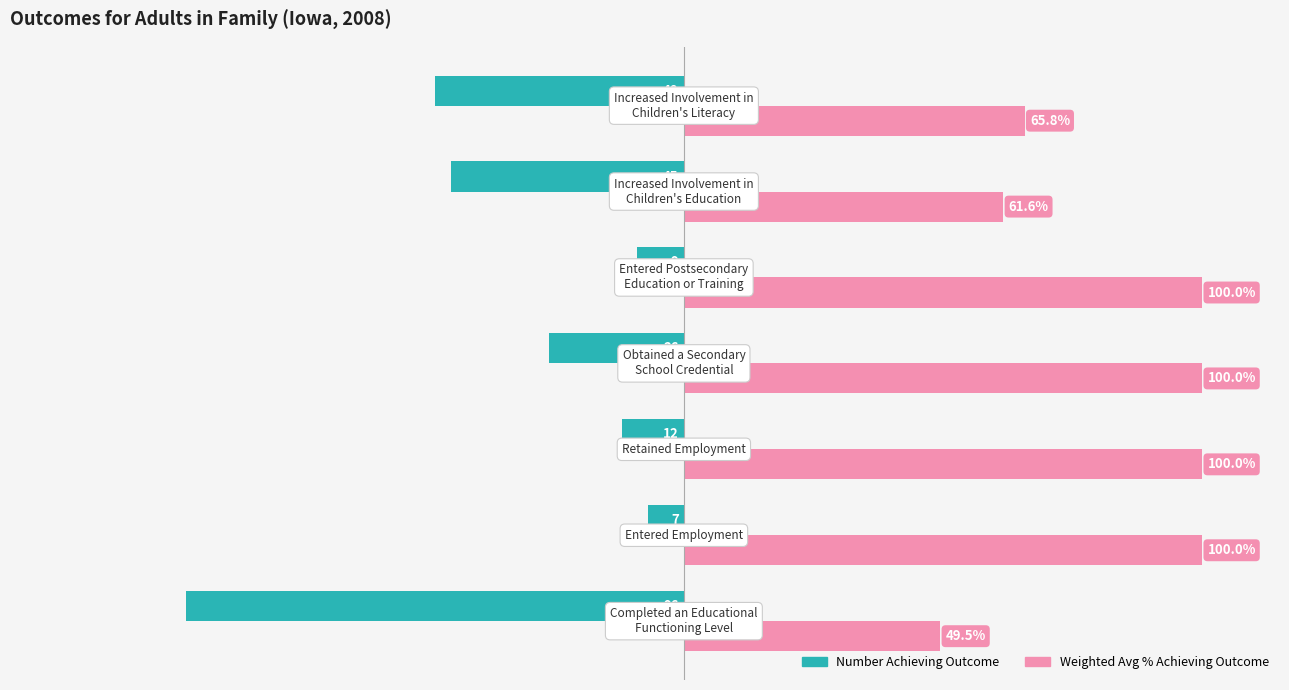

List the series in order of their overall mean, highest first.

Weighted Avg % Achieving Outcome, Number Achieving Outcome